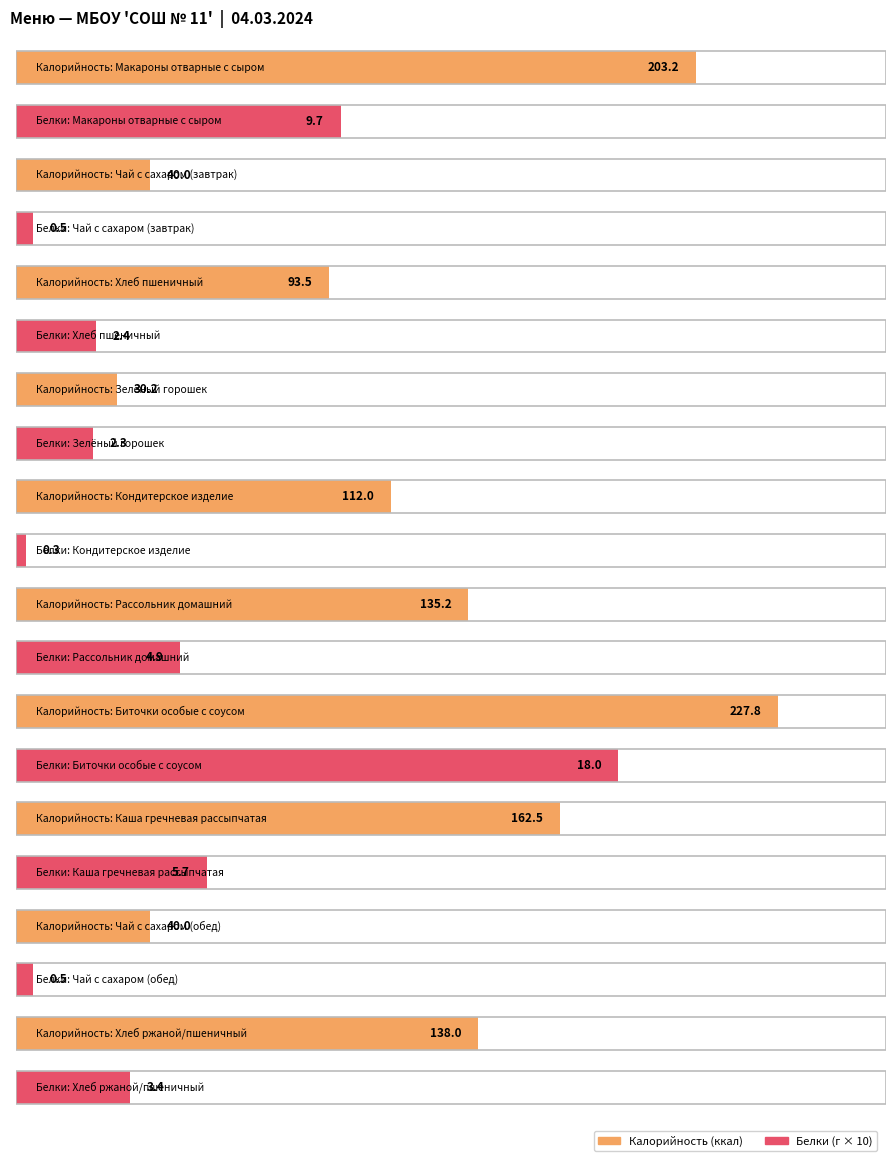

List the labels in order of Белки value, largest first.

Биточки особые с соусом, Макароны отварные с сыром, Каша гречневая рассыпчатая, Рассольник домашний, Хлеб ржаной/пшеничный, Хлеб пшеничный, Зелёный горошек, Чай с сахаром (завтрак), Чай с сахаром (обед), Кондитерское изделие